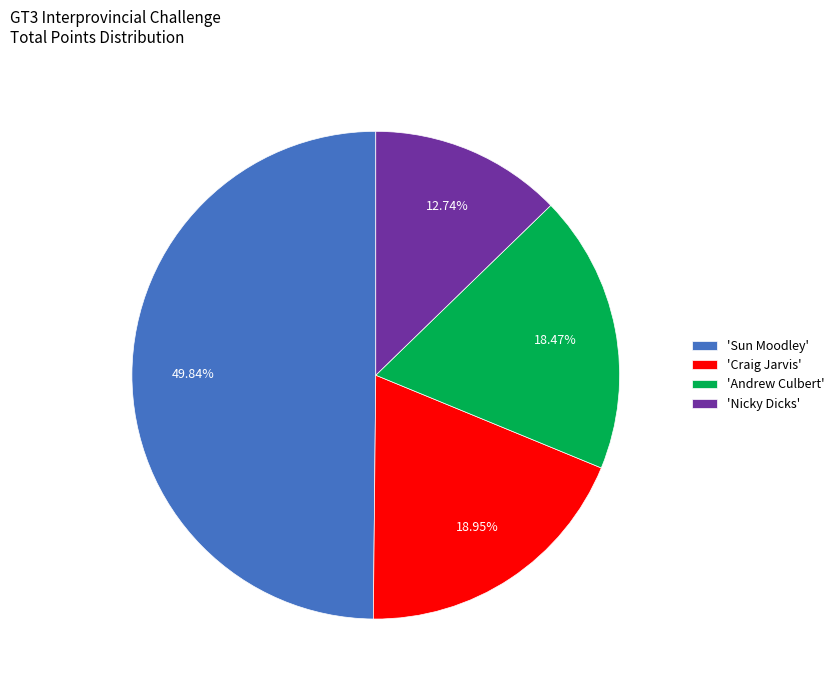

Do 'Nicky Dicks' and 'Sun Moodley' together represent more than half of the pie?

Yes